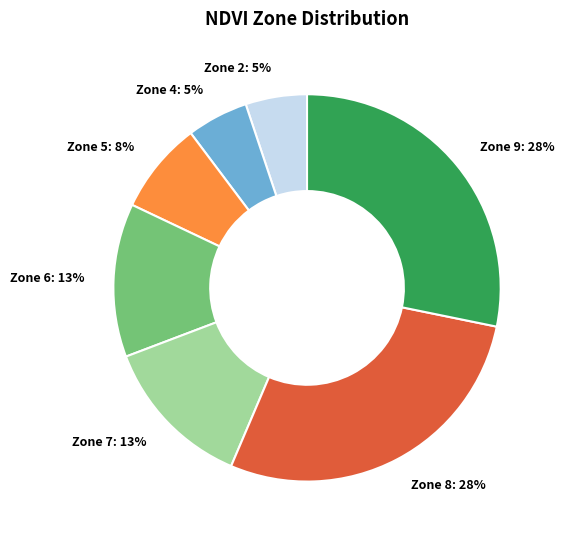

Is Zone 8 the majority of the pie?

No